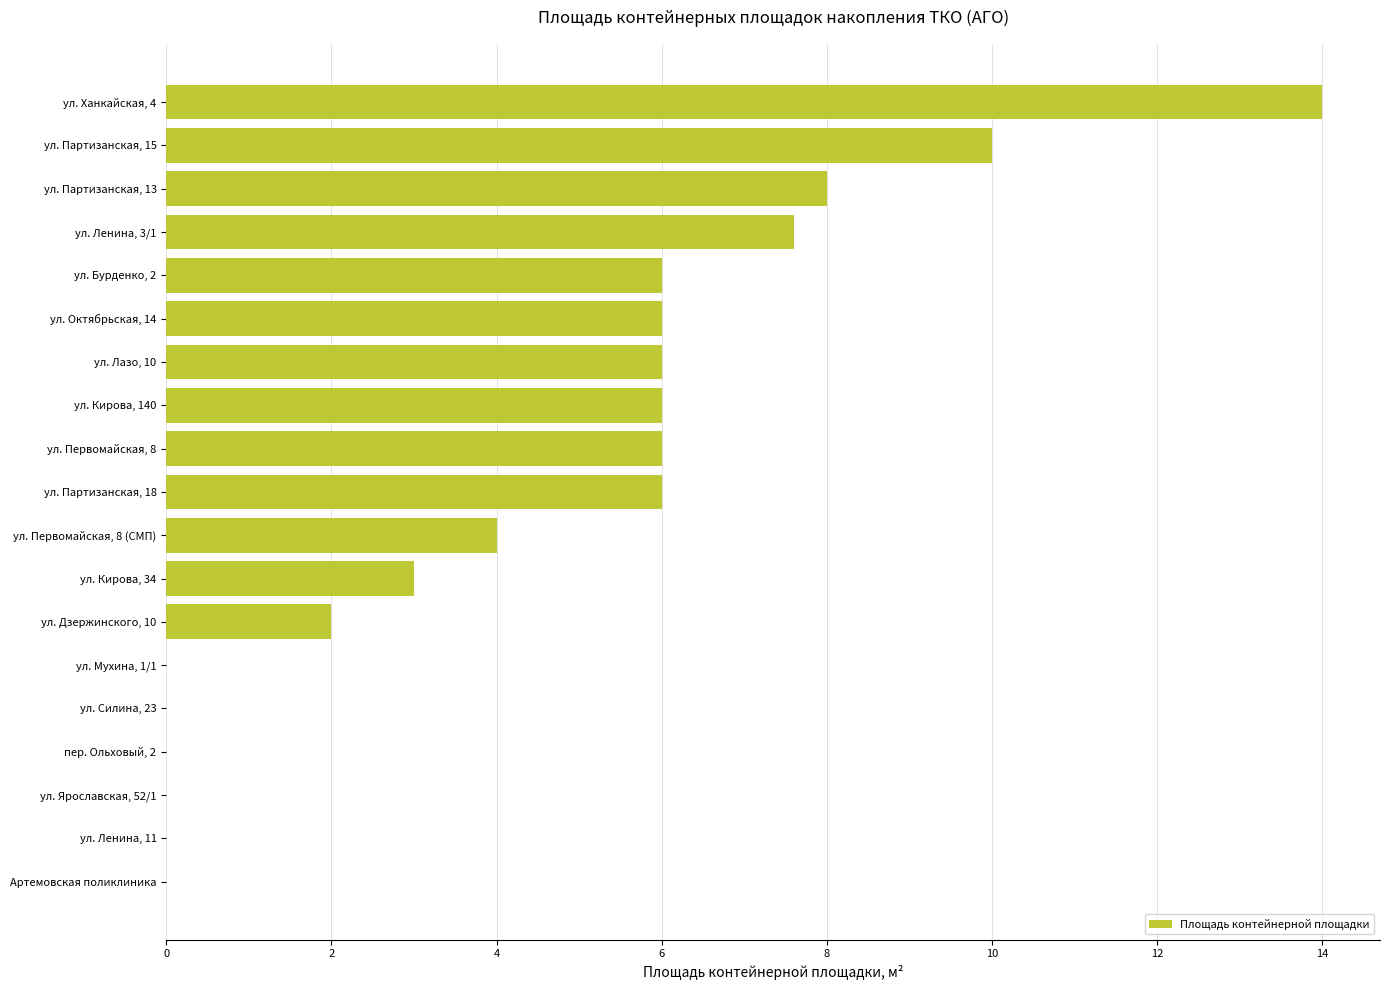

Reading bottom to top, what are all the values shown in this chart?

Артемовская поликлиника=0.0	ул. Ленина, 11=0.0	ул. Ярославская, 52/1=0.0	пер. Ольховый, 2=0.0	ул. Силина, 23=0.0	ул. Мухина, 1/1=0.0	ул. Дзержинского, 10=2.0	ул. Кирова, 34=3.0	ул. Первомайская, 8 (СМП)=4.0	ул. Партизанская, 18=6.0	ул. Первомайская, 8=6.0	ул. Кирова, 140=6.0	ул. Лазо, 10=6.0	ул. Октябрьская, 14=6.0	ул. Бурденко, 2=6.0	ул. Ленина, 3/1=7.6	ул. Партизанская, 13=8.0	ул. Партизанская, 15=10.0	ул. Ханкайская, 4=14.0